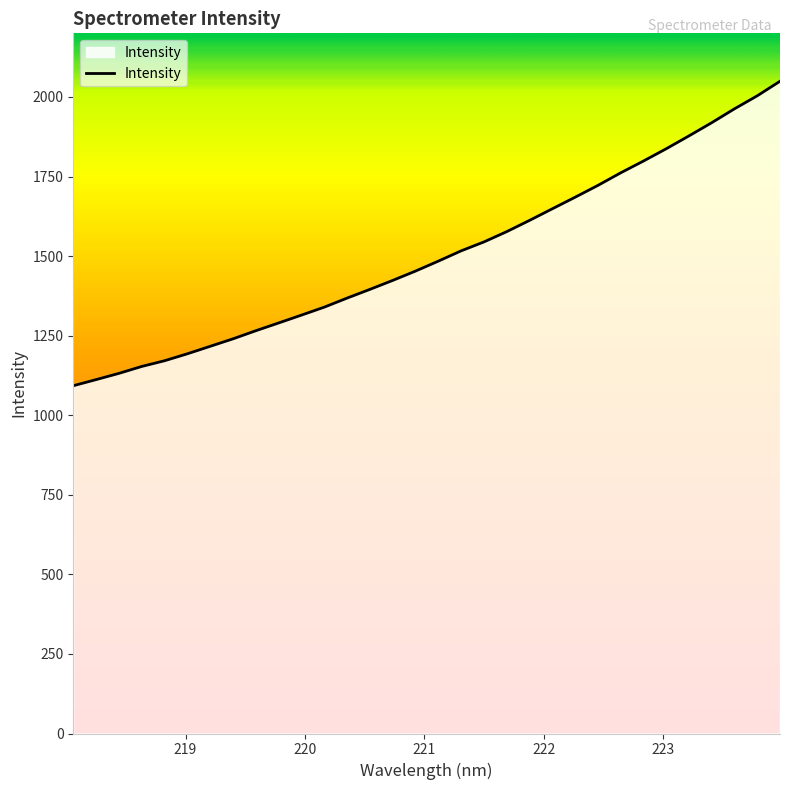

What is the maximum value shown in the chart?

2049.4